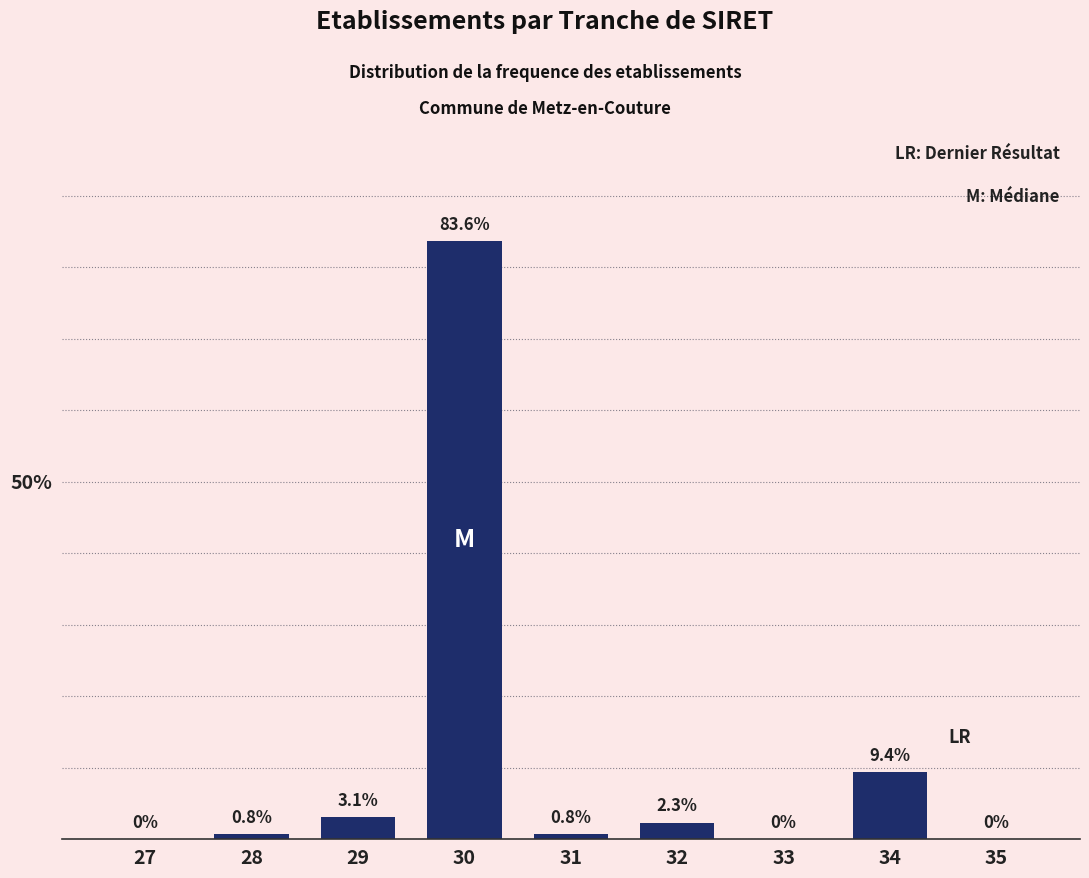

Reading left to right, list all the values displayed in this chart.

27=0.0	28=0.8	29=3.1	30=83.6	31=0.8	32=2.3	33=0.0	34=9.4	35=0.0